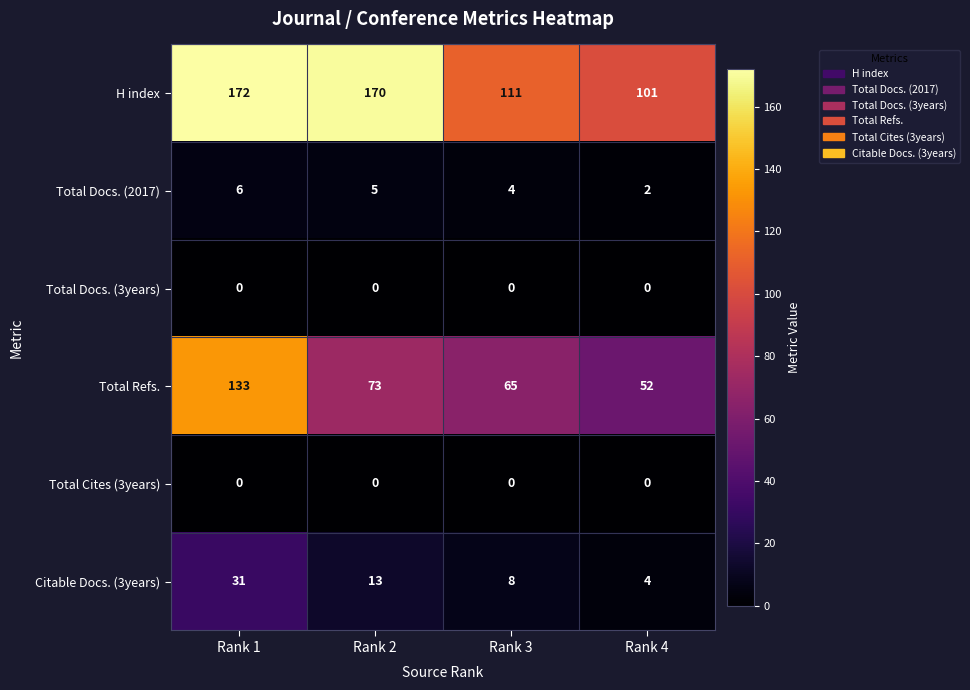

What is the average value of the Citable Docs. (3years) series?

14